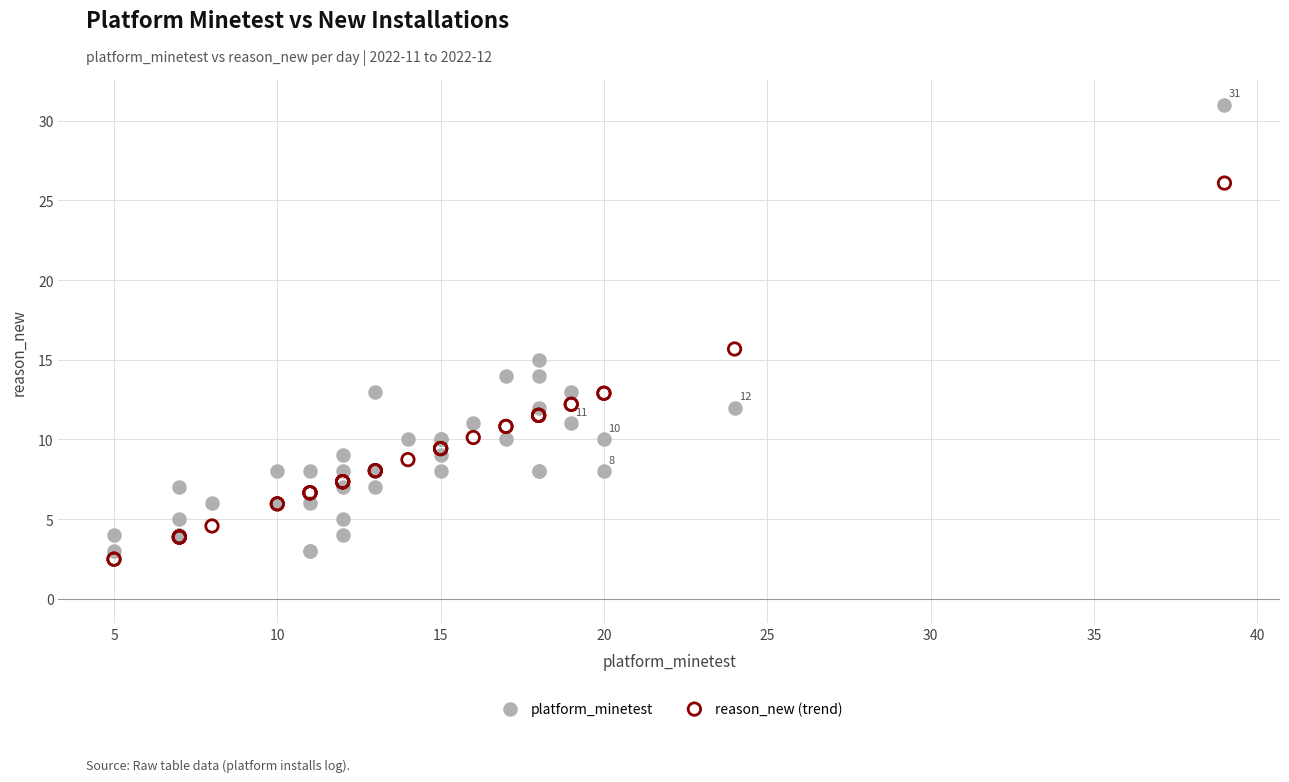

Which series contains the highest Y value?

platform_minetest